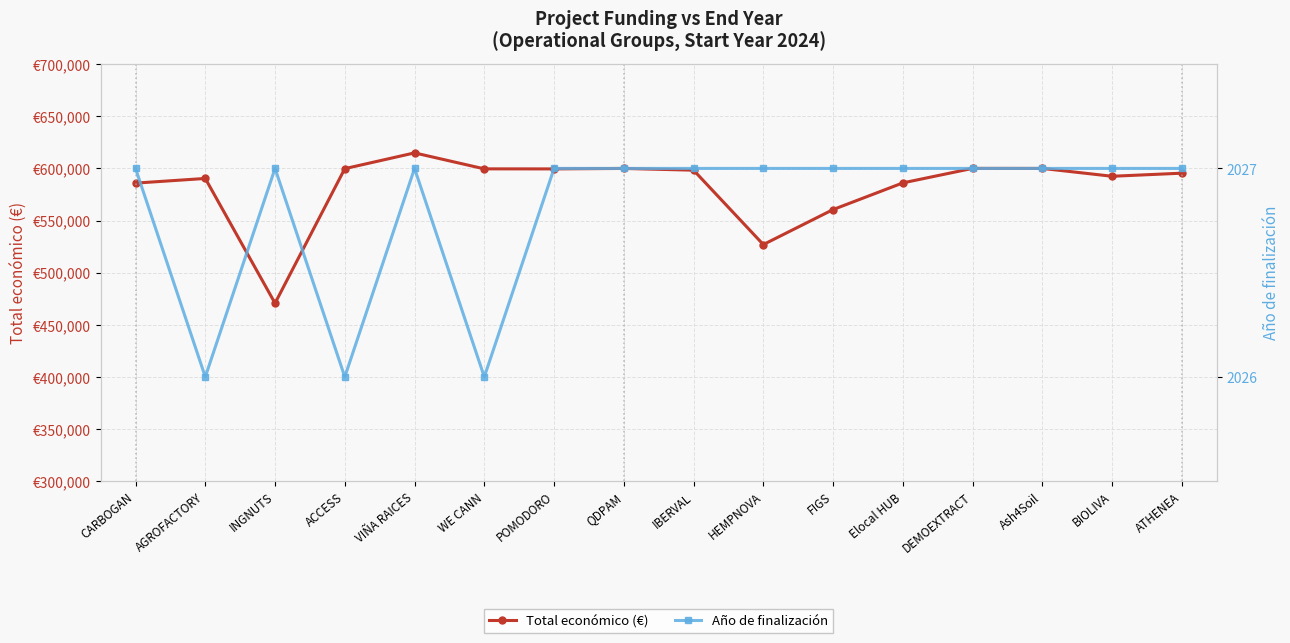

At which category does Total económico (€) reach its first local peak?

AGROFACTORY